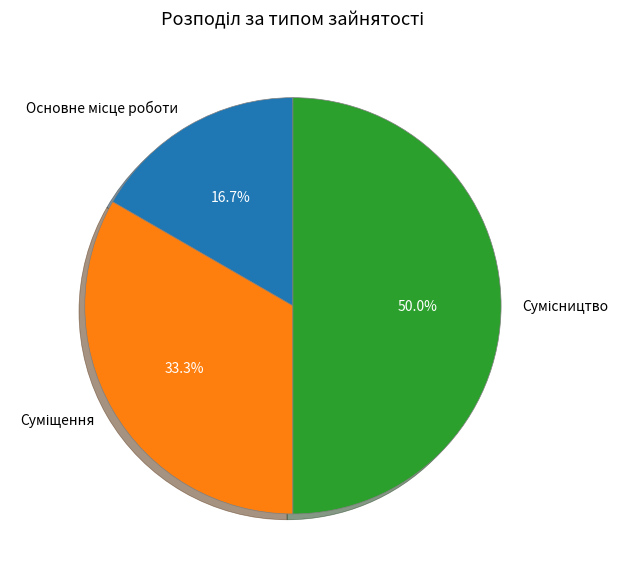

To the nearest percent, what is the combined percentage of Сумісництво and Суміщення?

83%